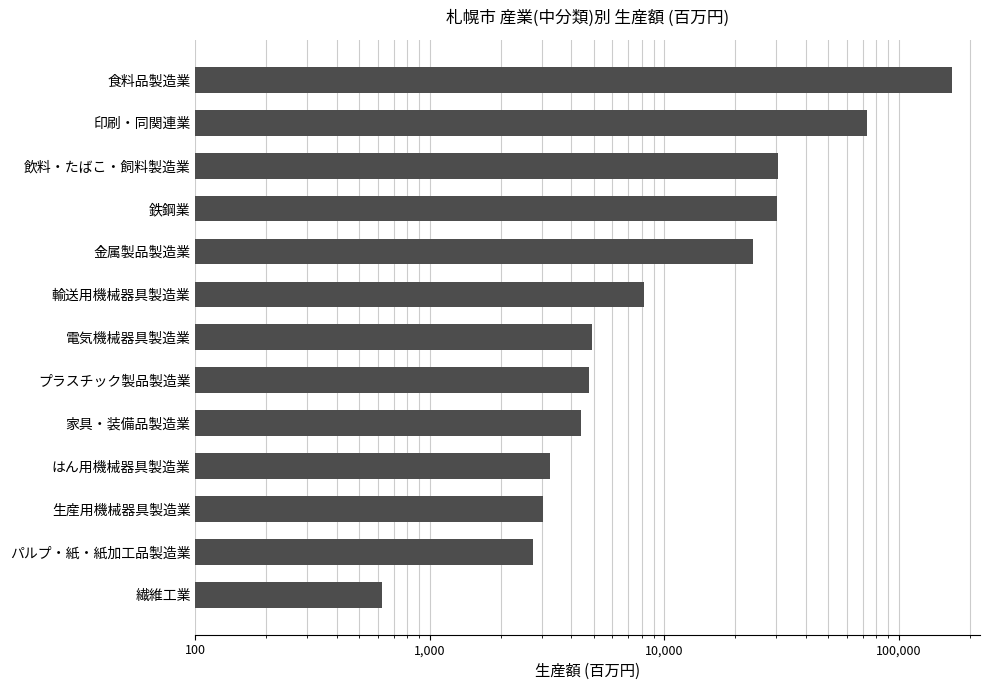

The chart shows a value of 3256 at はん用機械器具製造業. True or false?

True